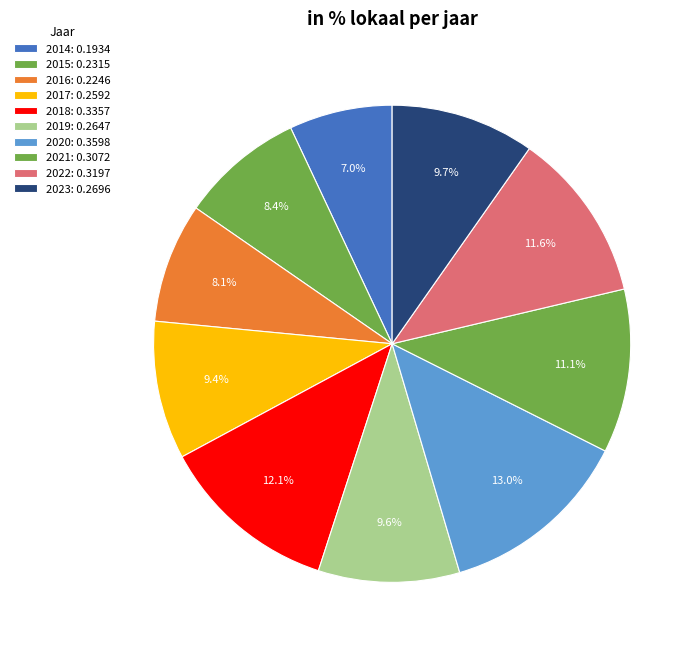

To the nearest percent, what percentage of the pie is 2015?

8%